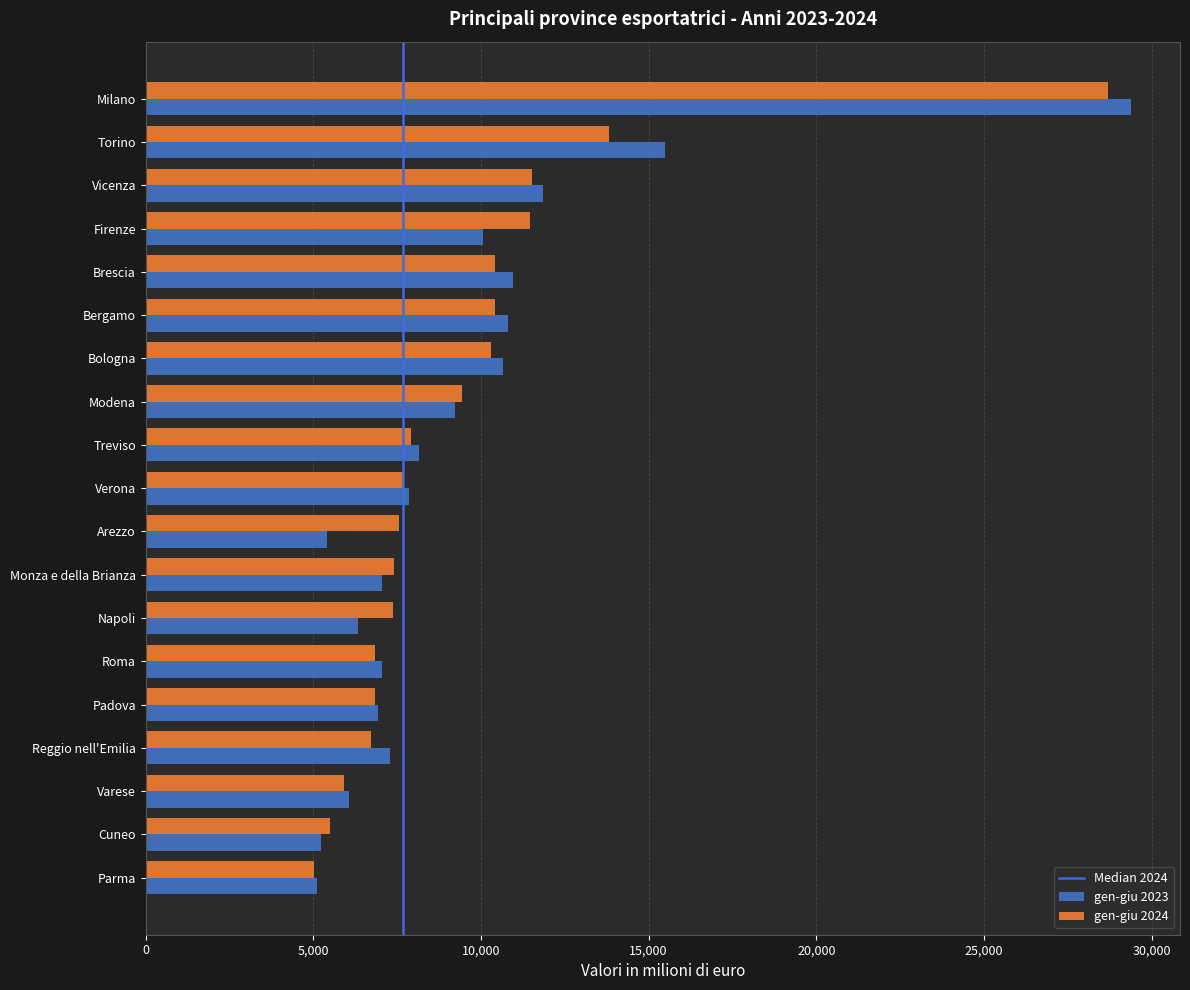

True or false: gen-giu 2023 has a value of 10805 at Bergamo.

True